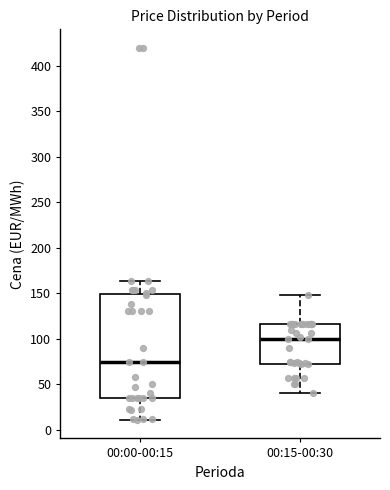

Comparing the boxes themselves (not the whiskers), which one is the tallest?

00:00-00:15